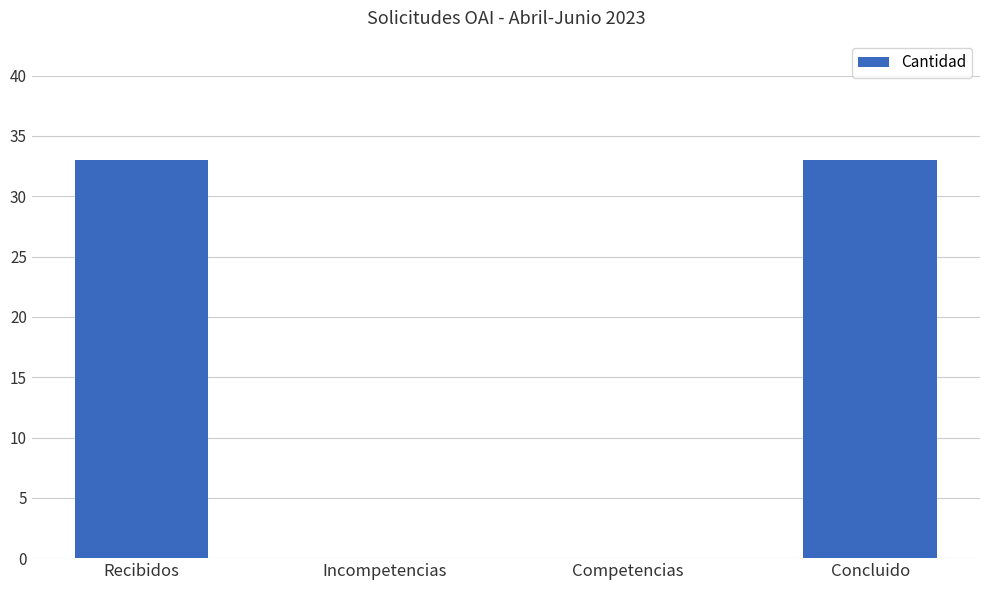

Count the number of categories in the chart.

4